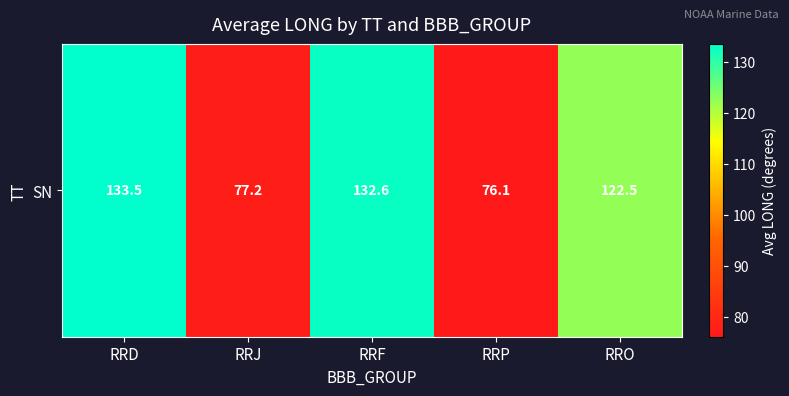

Is it true that the value at RRD is 82.6?

False